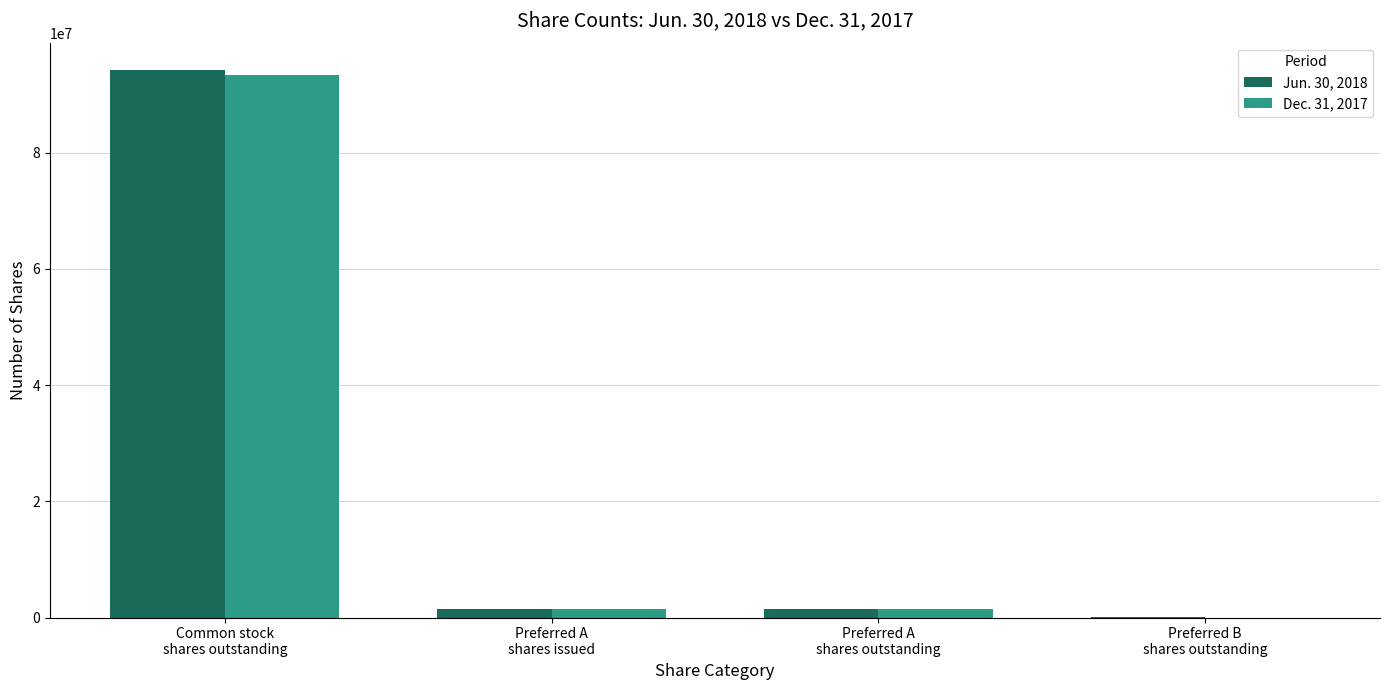

How many distinct data groups are displayed?

2